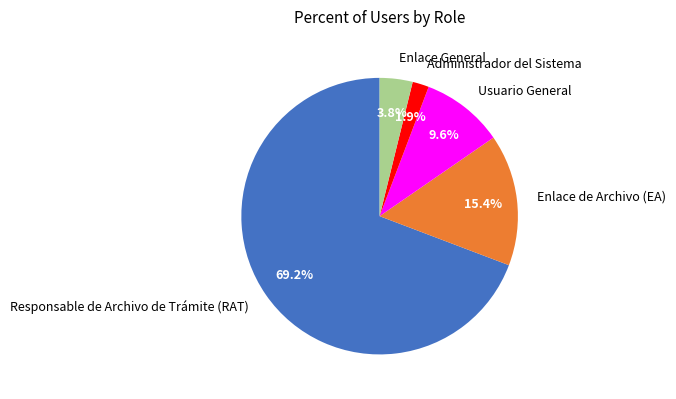

What is the smallest slice in the pie chart?

Administrador del Sistema